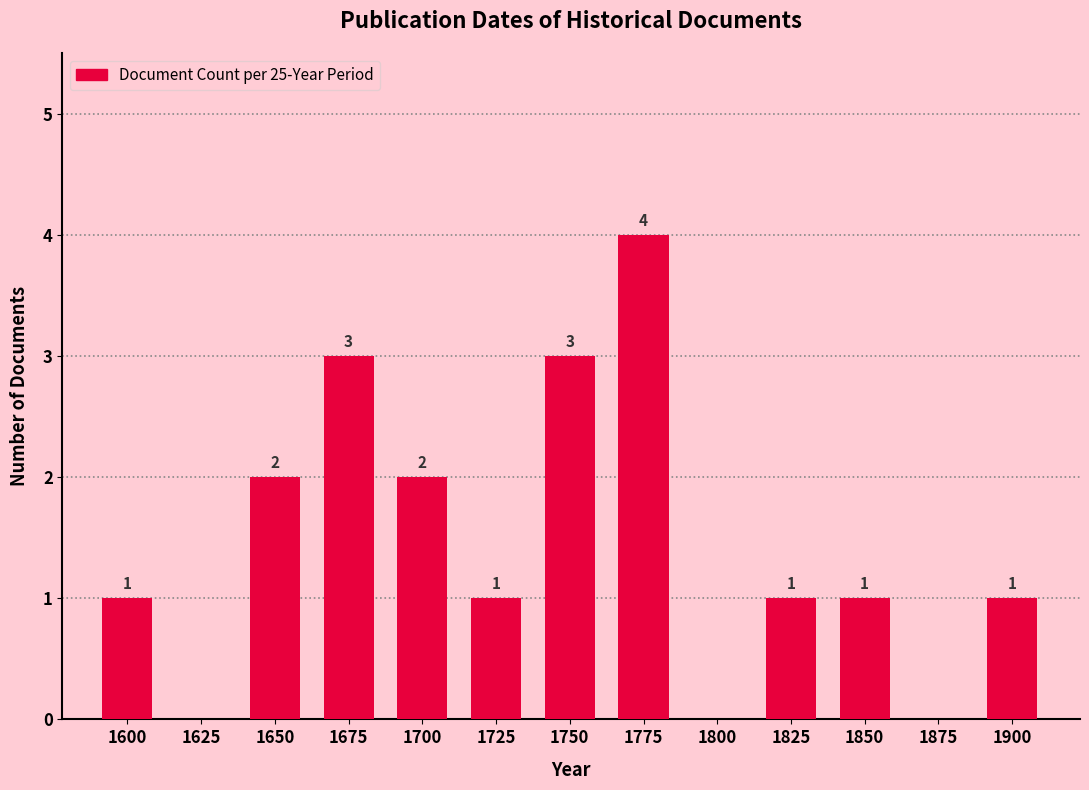

Reading left to right, list all the values displayed in this chart.

1600=1	1625=0	1650=2	1675=3	1700=2	1725=1	1750=3	1775=4	1800=0	1825=1	1850=1	1875=0	1900=1